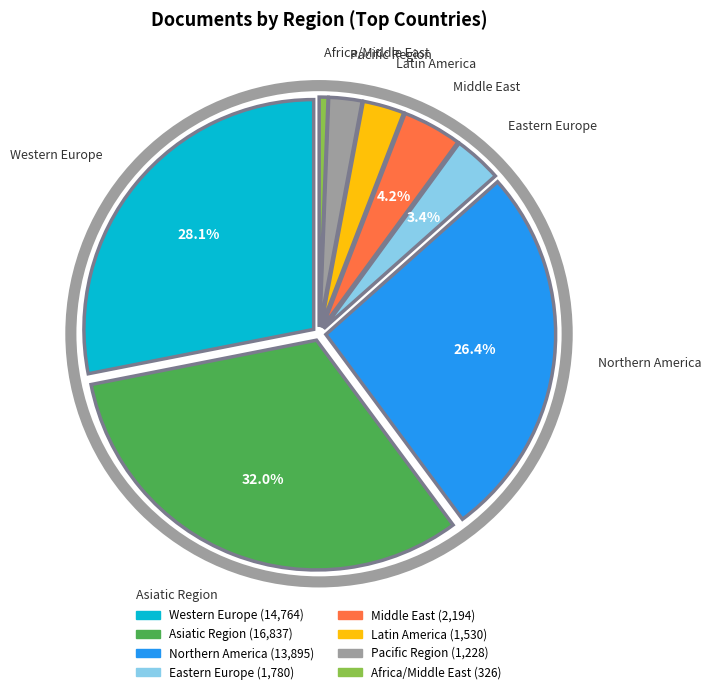

How many slices are in this pie chart?

8